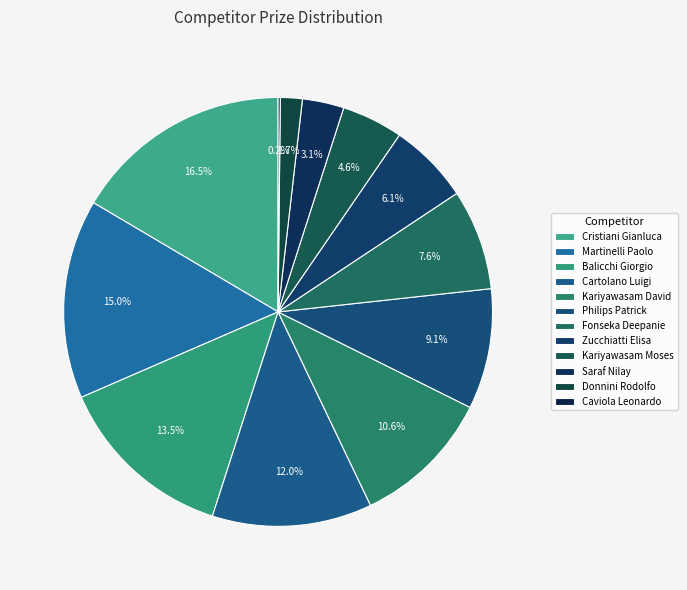

What percentage is the Balicchi Giorgio slice, to the nearest percent?

14%